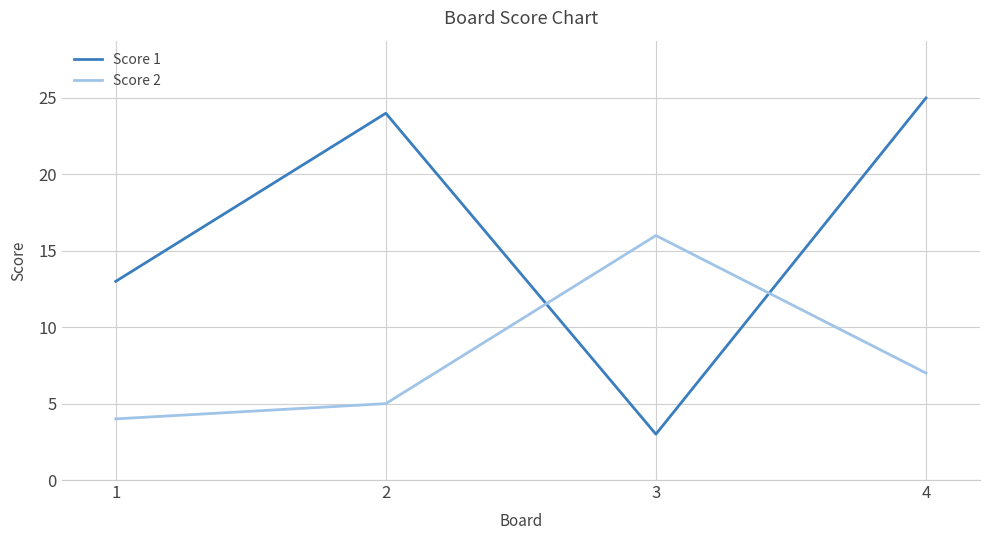

Which series has the largest total across all categories?

Score 1